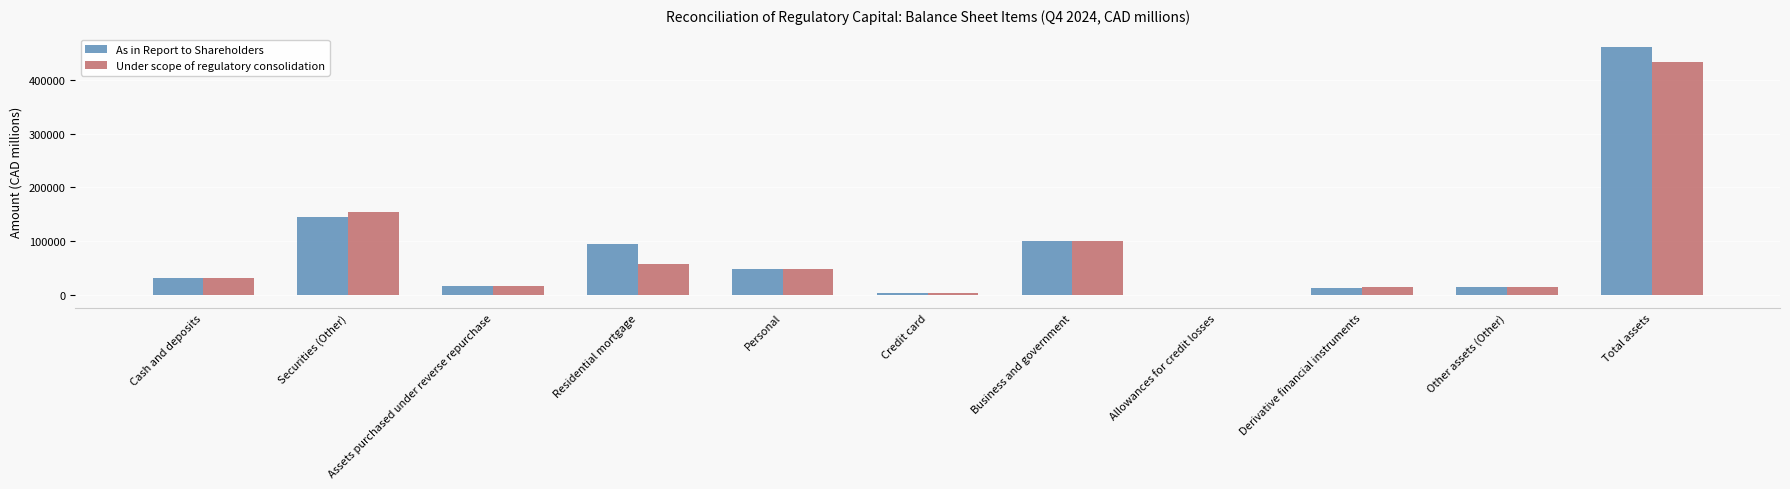

Which series has the largest range (max minus min)?

As in Report to Shareholders